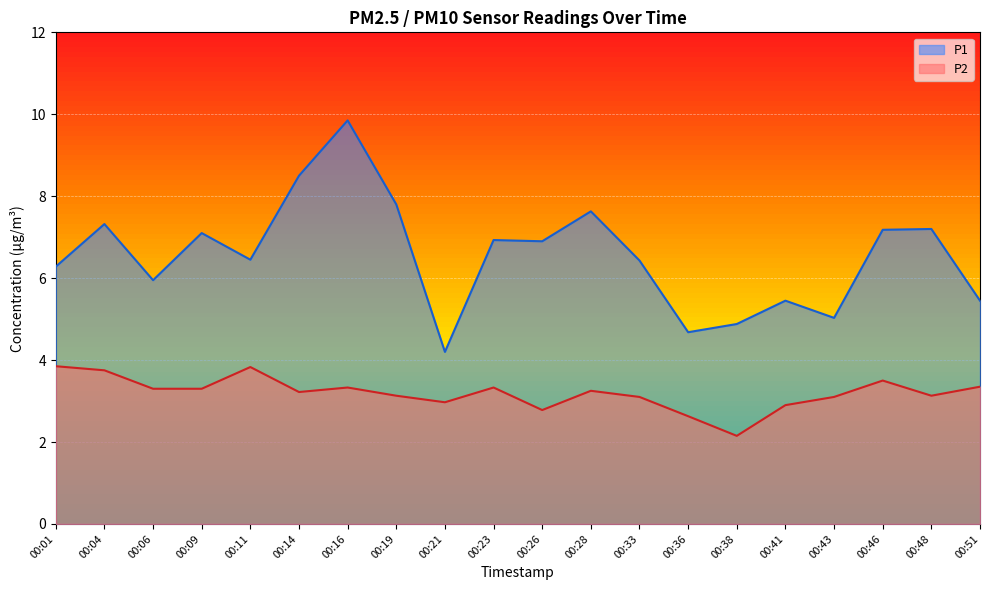

Where is P2 nearest to the value 3?

00:21